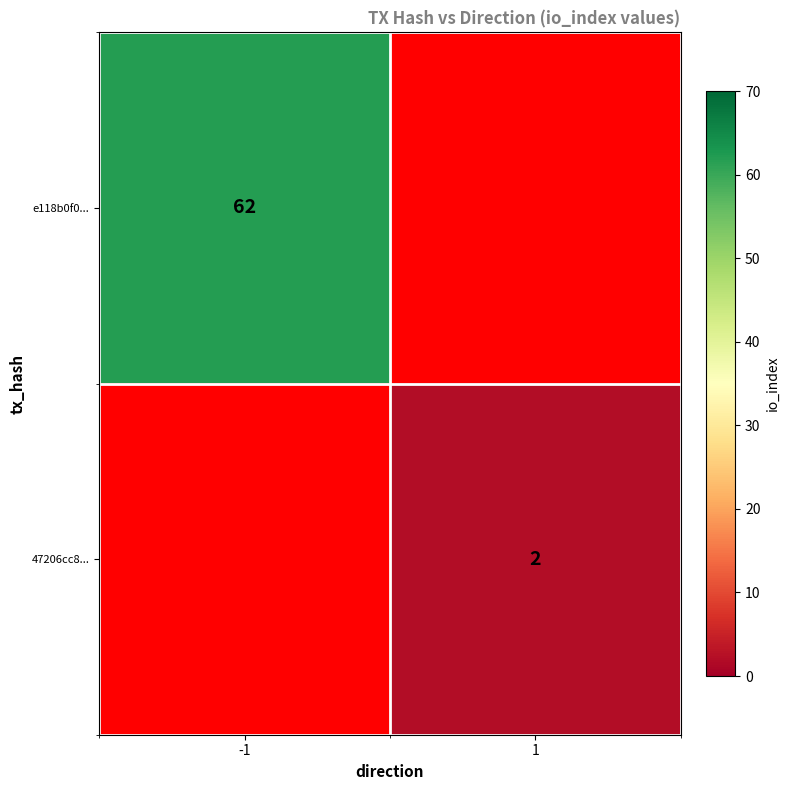

The 47206cc8... series shows 0 at 1. True or false?

False